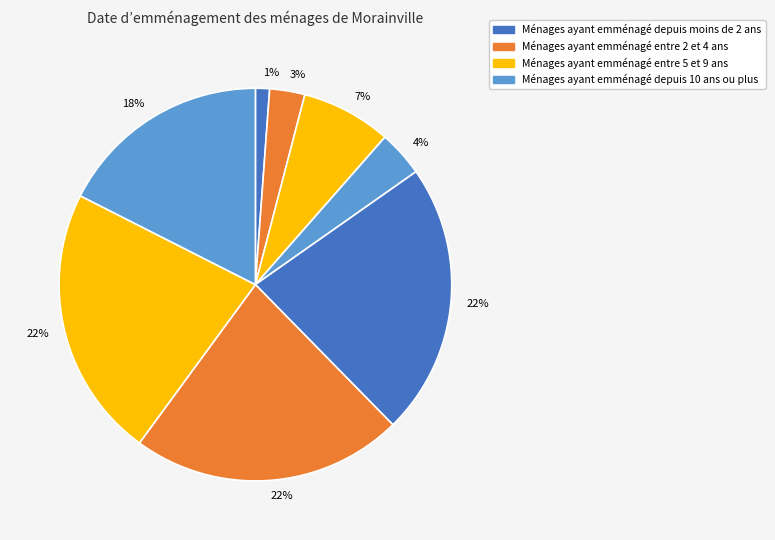

How many segments does this pie chart have?

8